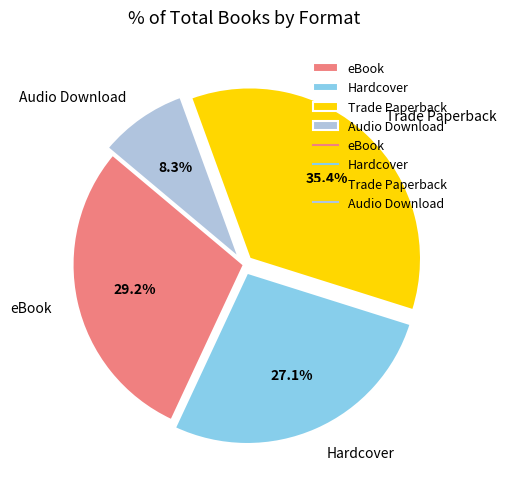

How many slices are in this pie chart?

4